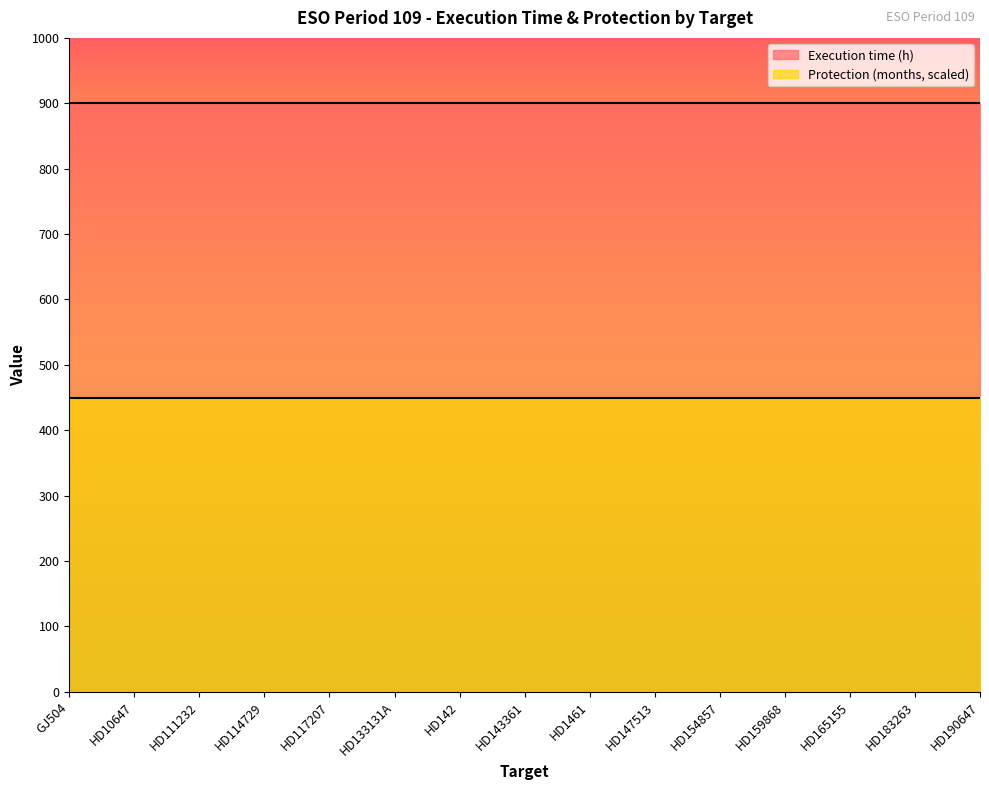

List the labels in order of Execution time (h) value, smallest first.

GJ504, HD10647, HD111232, HD114729, HD117207, HD133131A, HD142, HD143361, HD1461, HD147513, HD154857, HD159868, HD165155, HD183263, HD190647